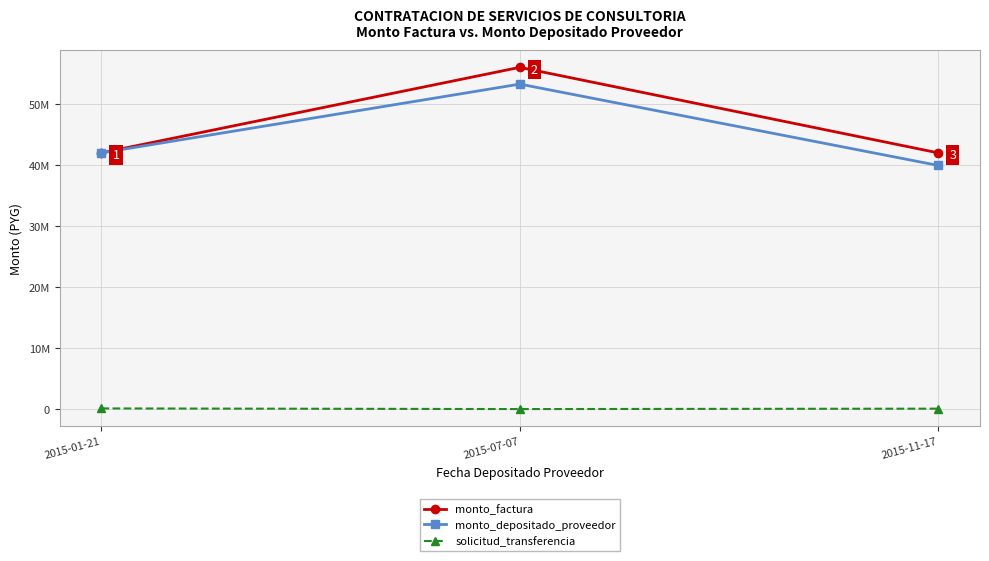

At which label does monto_factura reach its peak?

2015-07-07